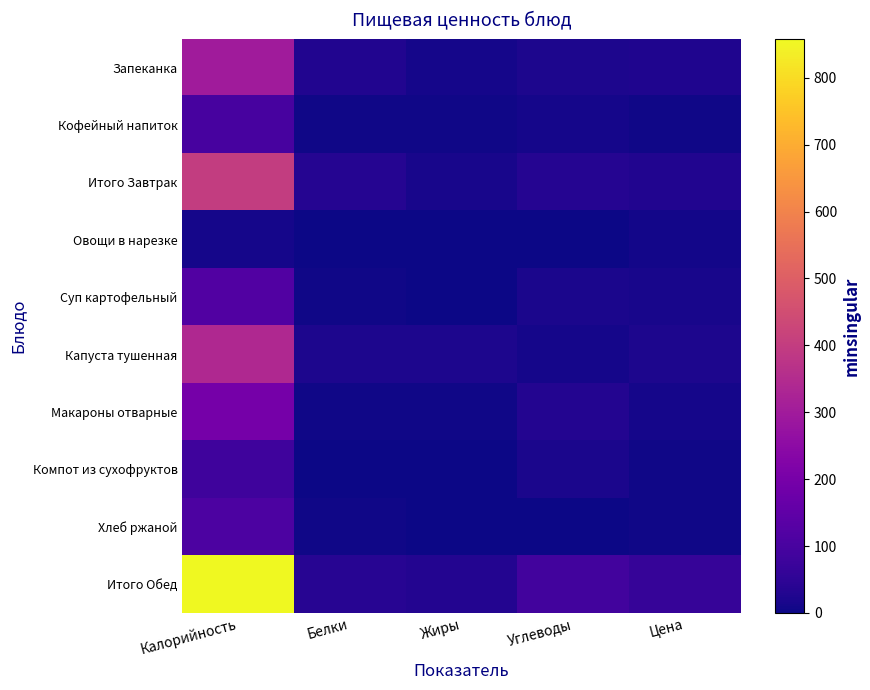

How many categories are shown in the chart?

5